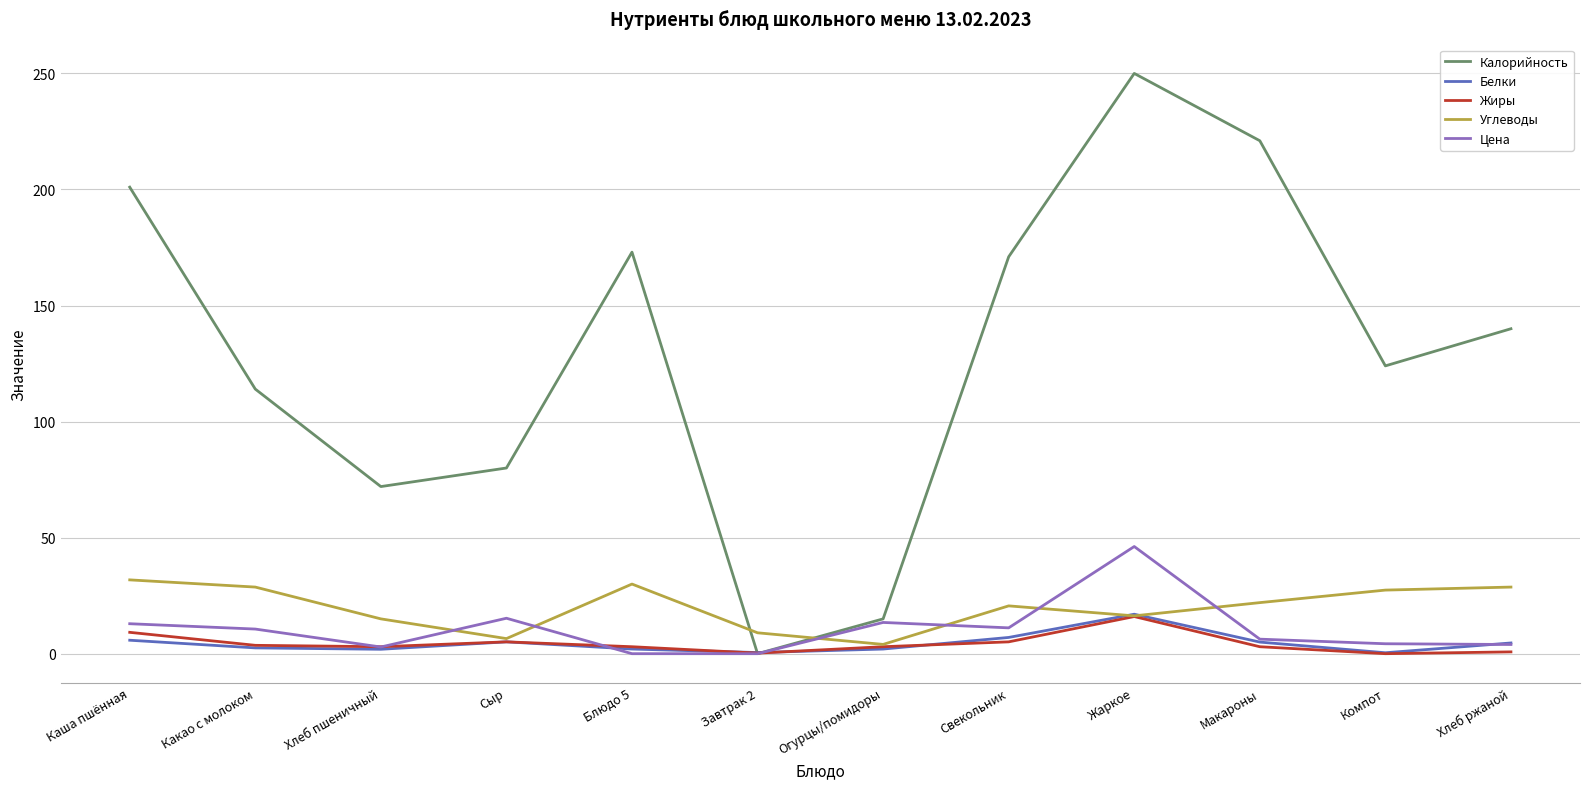

What is the spread (max minus min) of values at Хлеб ржаной?

139.2